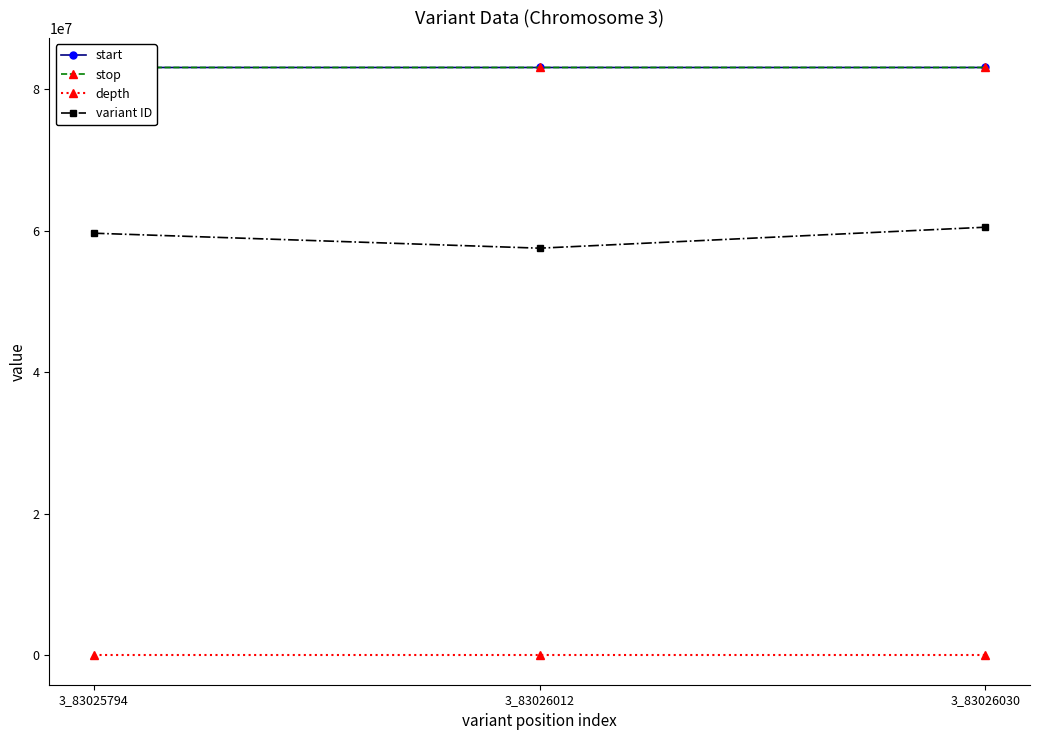

At which category is the sum across all series the highest?

3_83026030